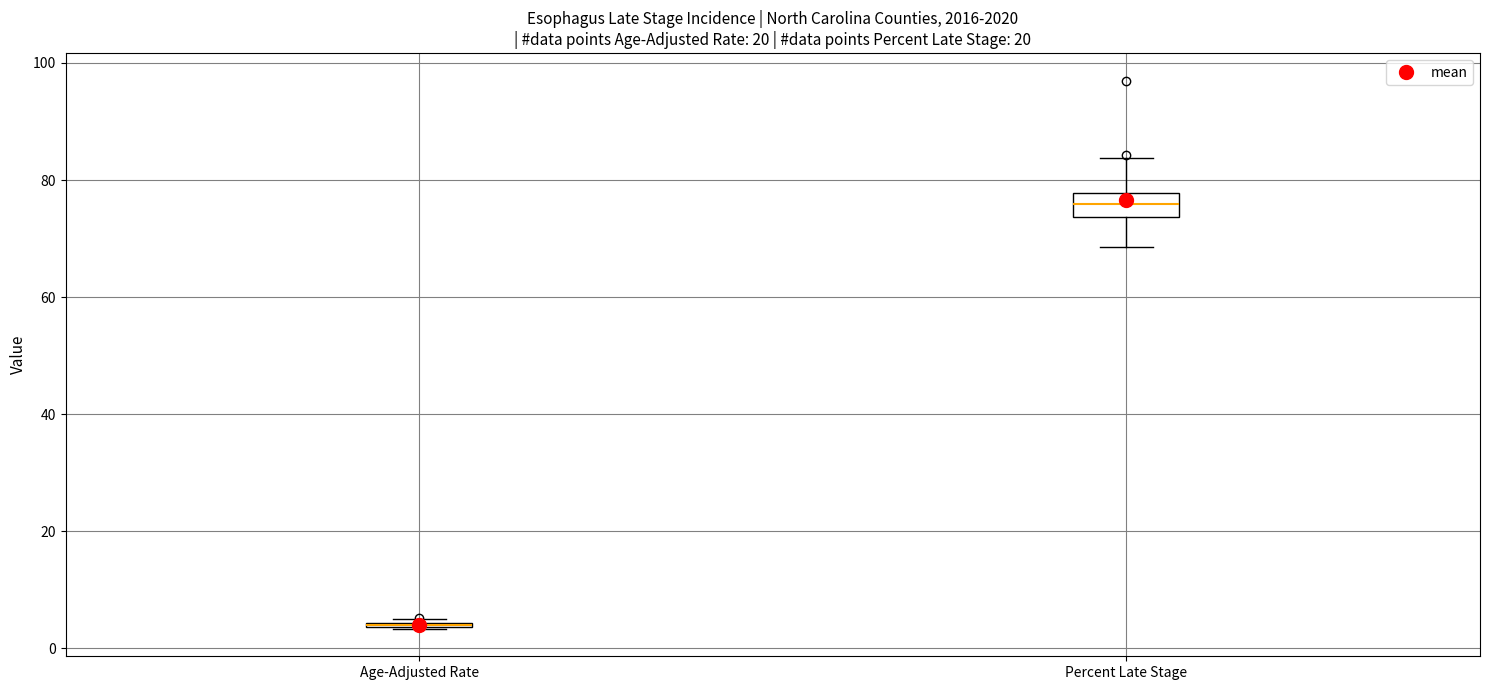

Reading left to right, transcribe this box plot: for each box, give where its median line is, the range the box spans, and where its two whiskers end, as read against the y-axis. The values are not printed on the chart, so give them approximately, as read against the axis.

Age-Adjusted Rate: box collapsed to a line at 4, whiskers 4 to 4
Percent Late Stage: median 76, box 74 to 78, whiskers 68 to 84